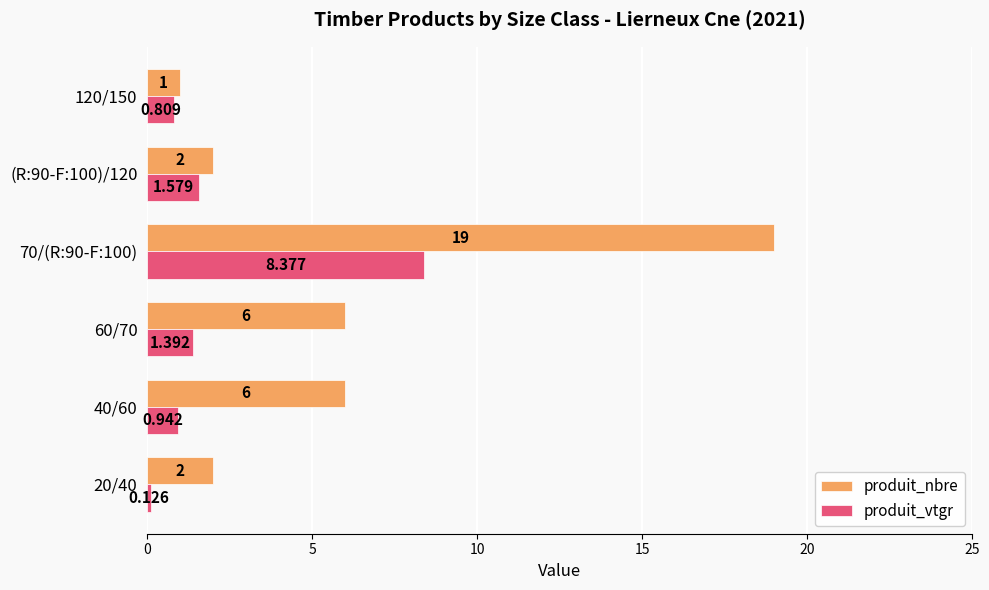

How many distinct data groups are displayed?

2